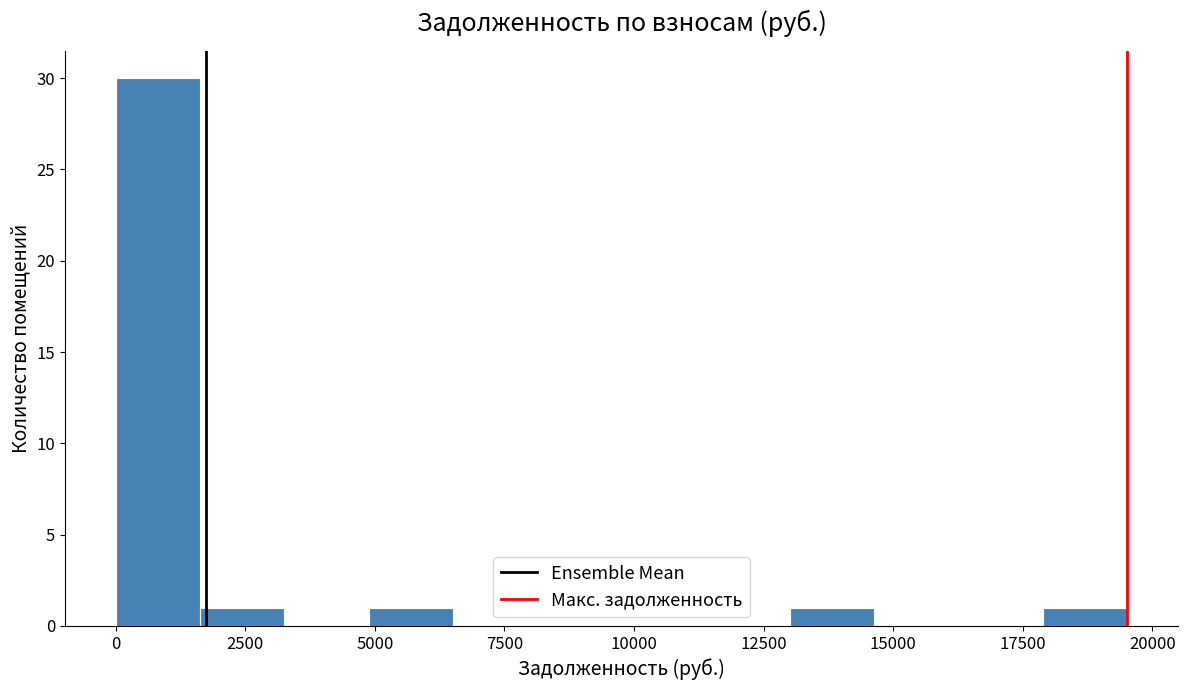

Read against the x-axis, roughly where is the centre of the tallest bar?

1000